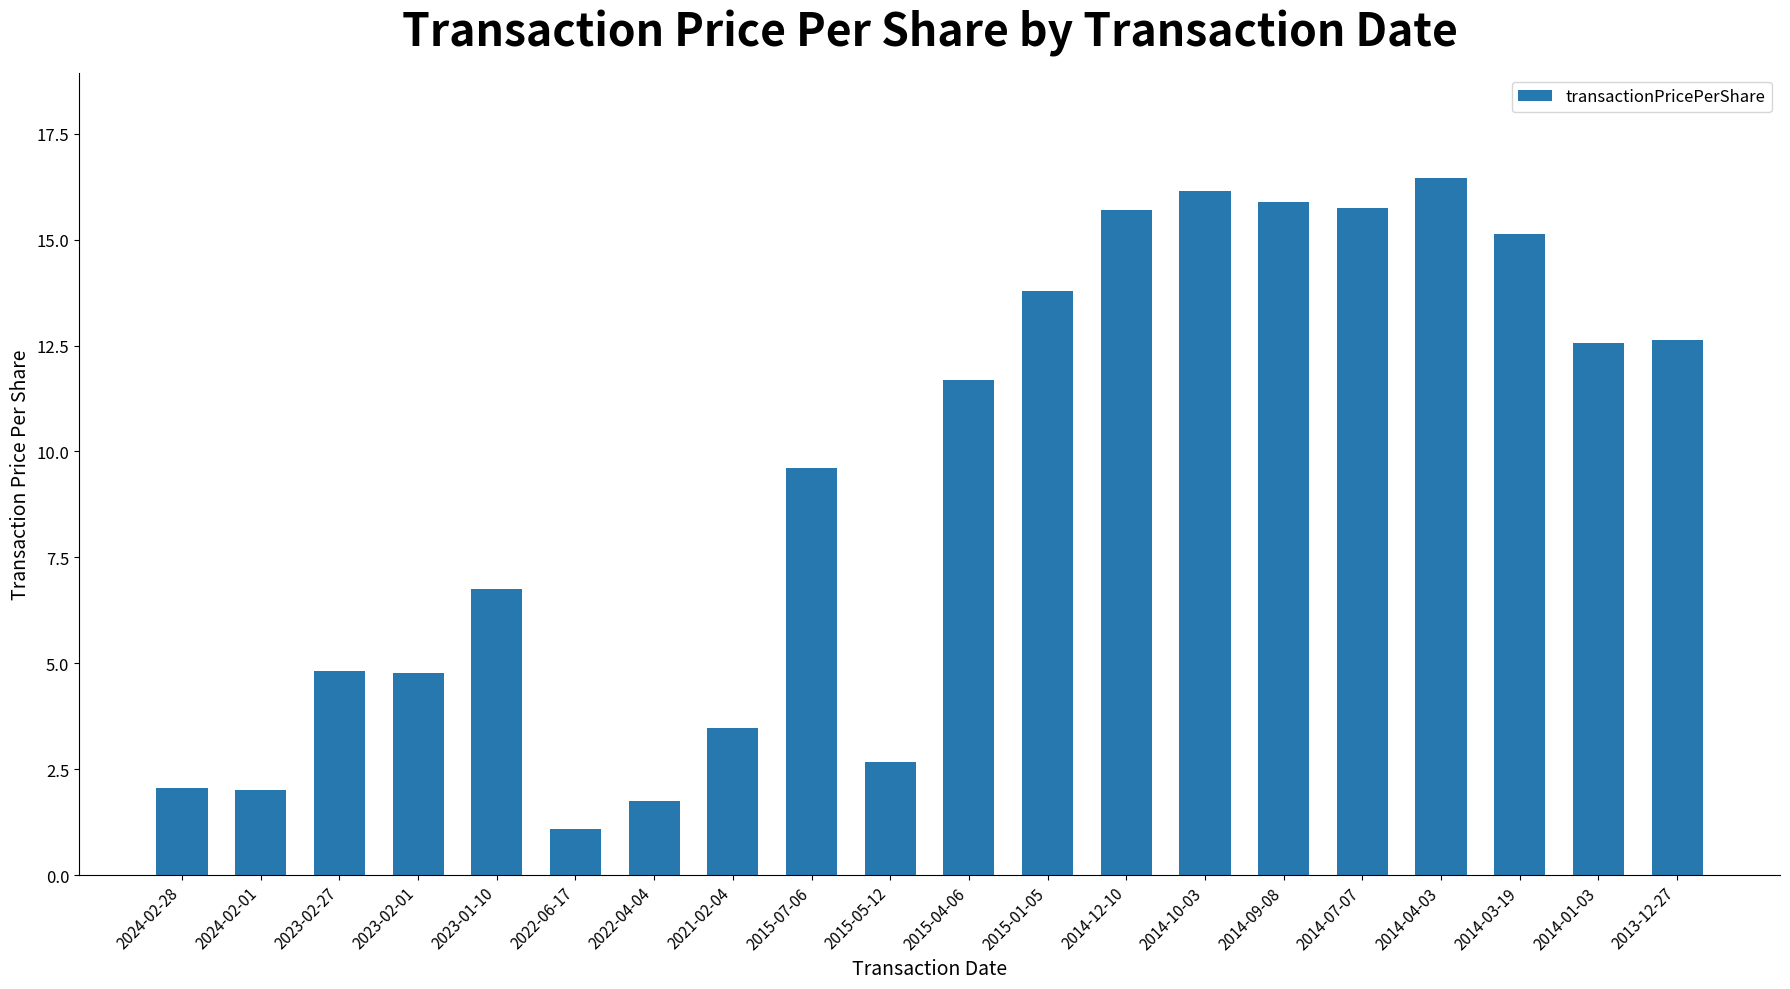

What position from the right is 2022-04-04?

14